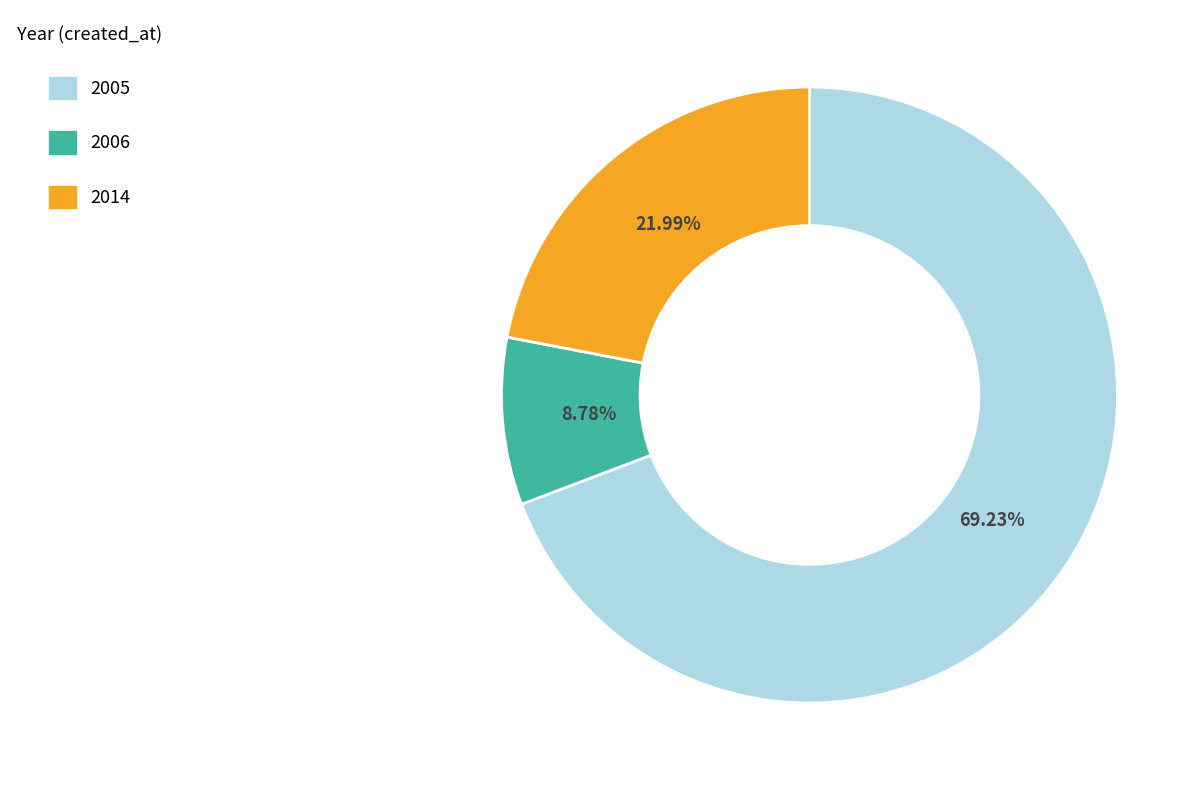

Is the sum of 2005 and 2014 greater than half?

Yes